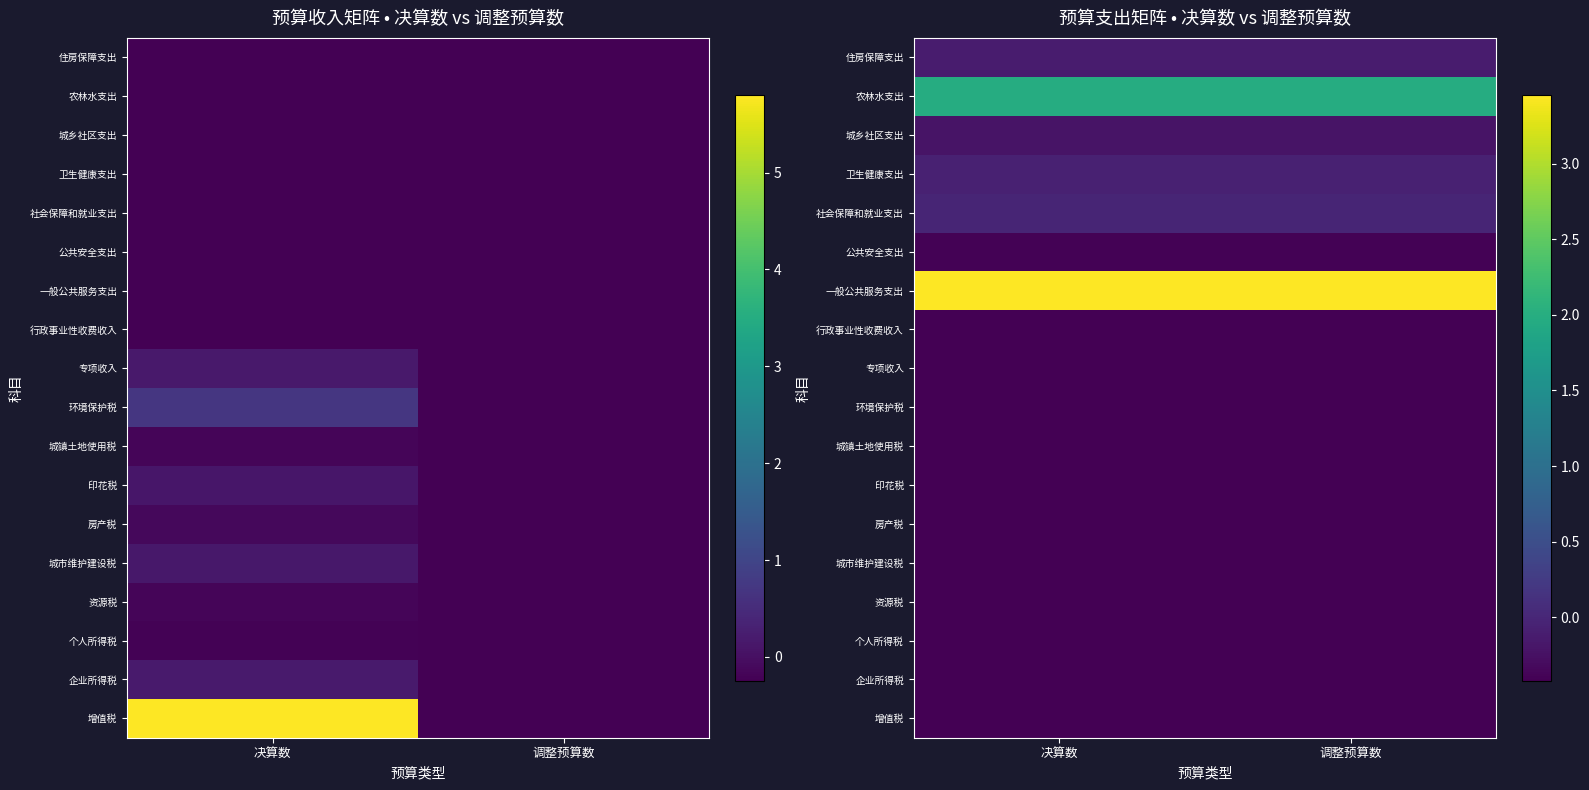

At how many categories does at least one series exceed 1?

2